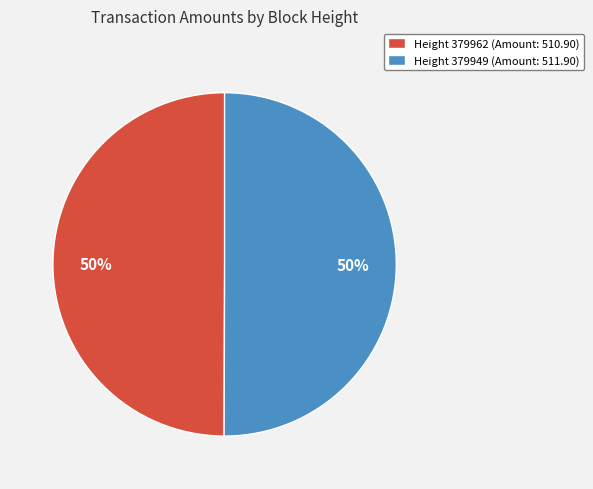

Do Height 379962 (Amount: 510.90) and Height 379949 (Amount: 511.90) together represent more than half of the pie?

Yes